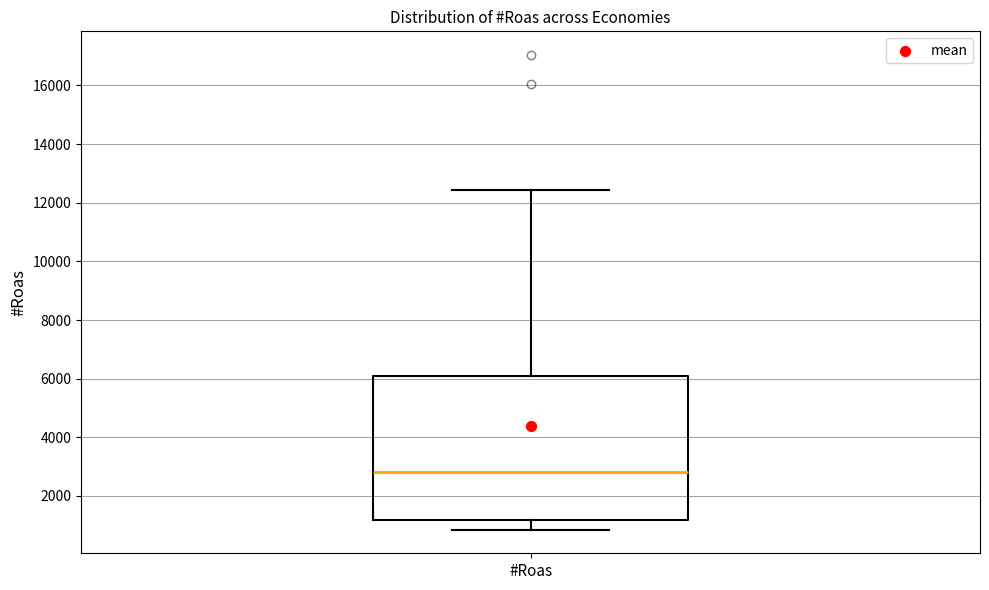

Transcribe this box plot: give where the median line is, the range the box spans, and where the two whiskers end, as read against the y-axis. The values are not printed on the chart, so give them approximately, as read against the axis.

median 2800, box 1200 to 6000, whiskers 800 to 12400